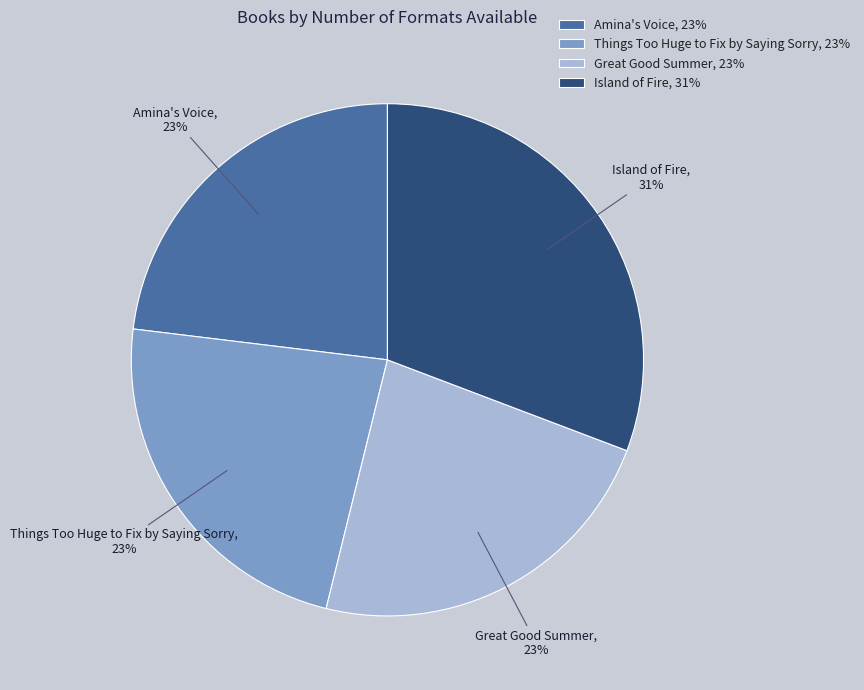

What percentage is the Things Too Huge to Fix by Saying Sorry slice, to the nearest percent?

23%